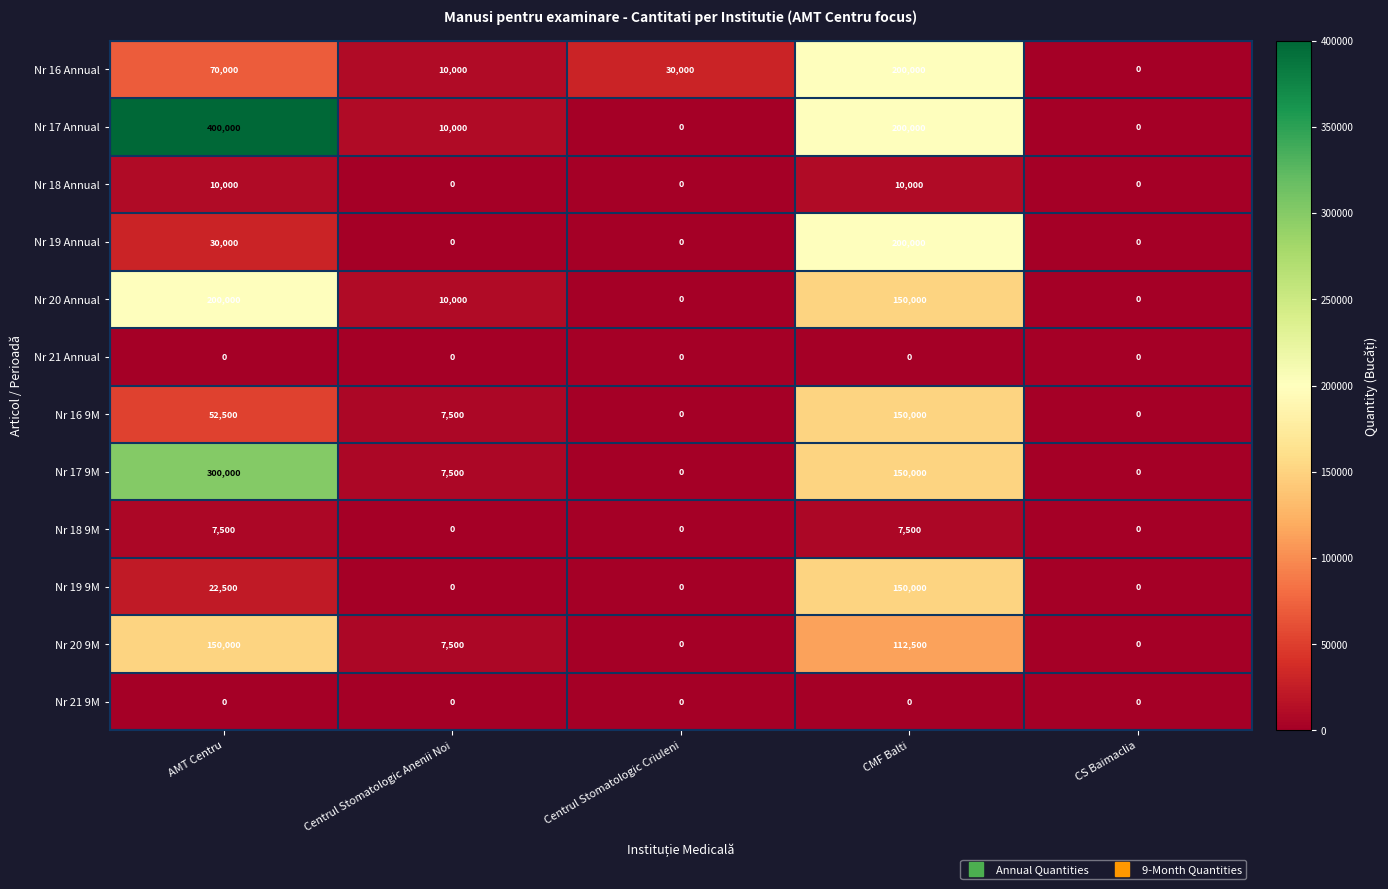

Which series has the widest spread of values?

Nr 17 Annual